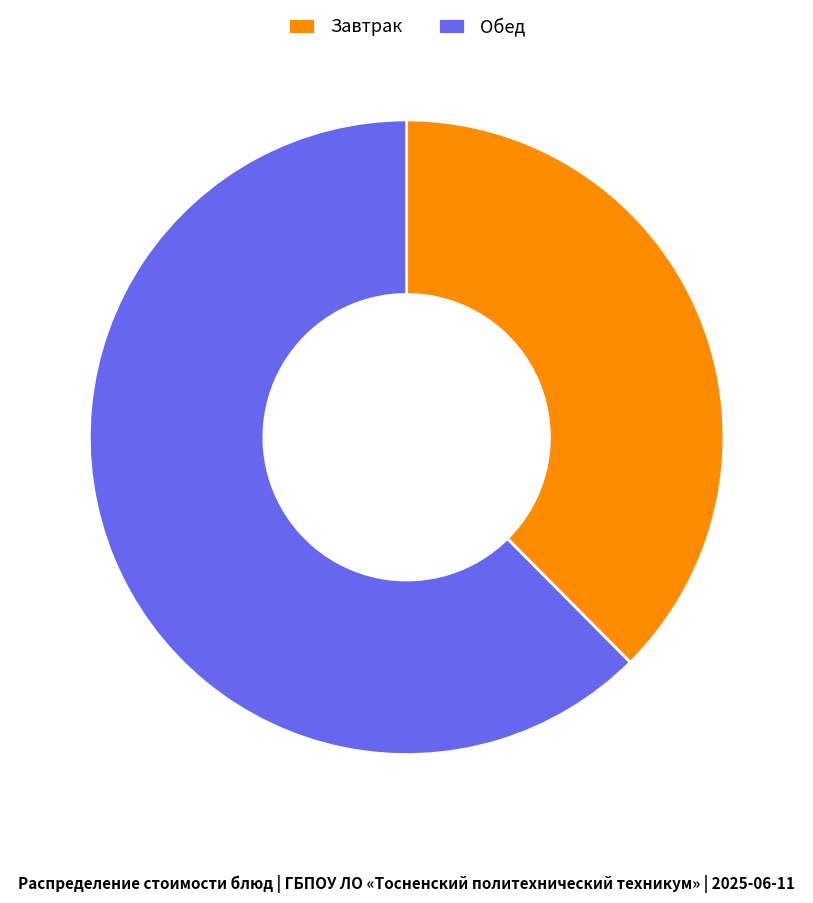

Rank the categories by value from lowest to highest.

Завтрак, Обед